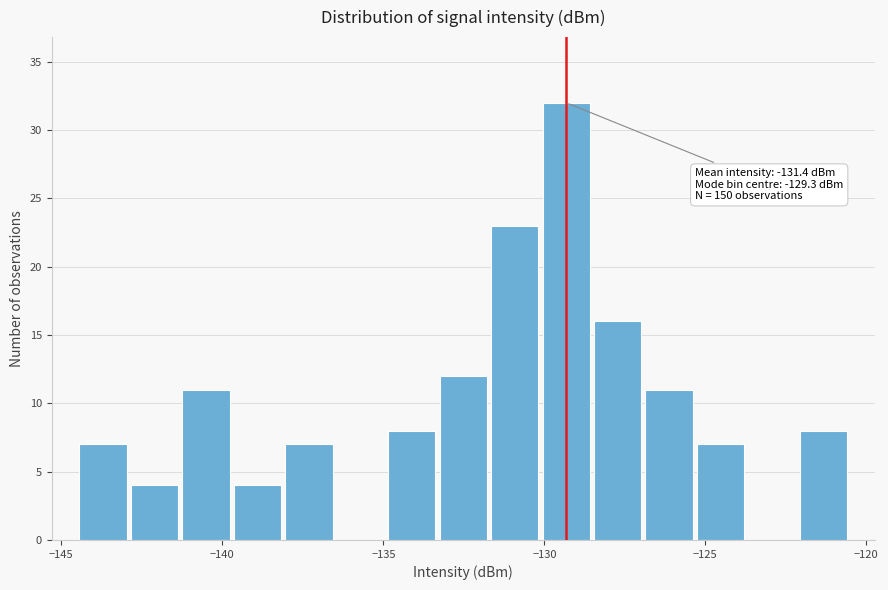

Around what value on the x-axis is the tallest bar? Give the approximate position of its centre, as read against the axis.

-129.5